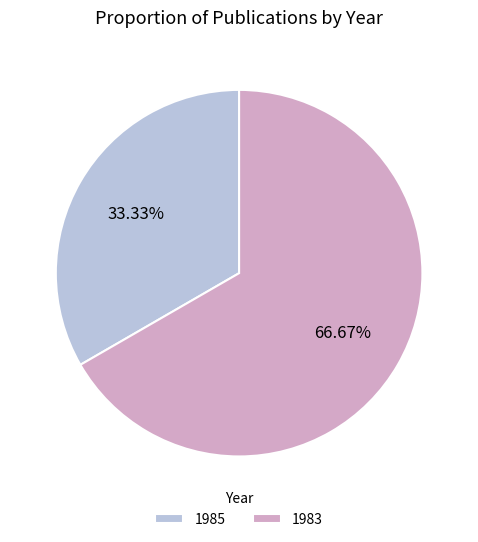

Is there any slice that represents more than half of the pie?

Yes